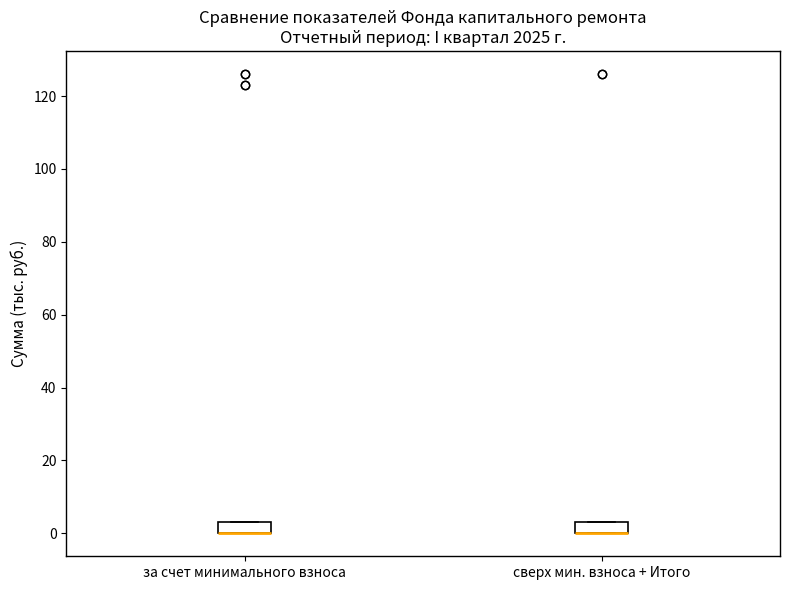

Where is the upper edge of the box for за счет минимального взноса on the y-axis? The values are not printed on the chart, so give them approximately, as read against the axis.

4